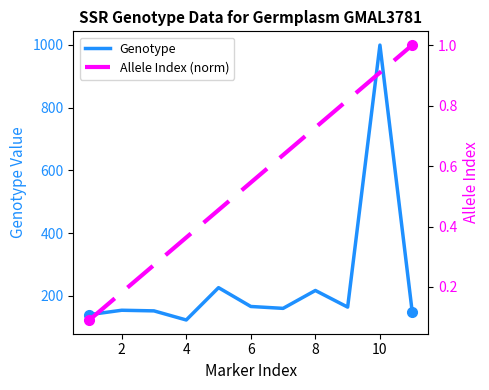

What is the minimum value shown in the chart?

0.1